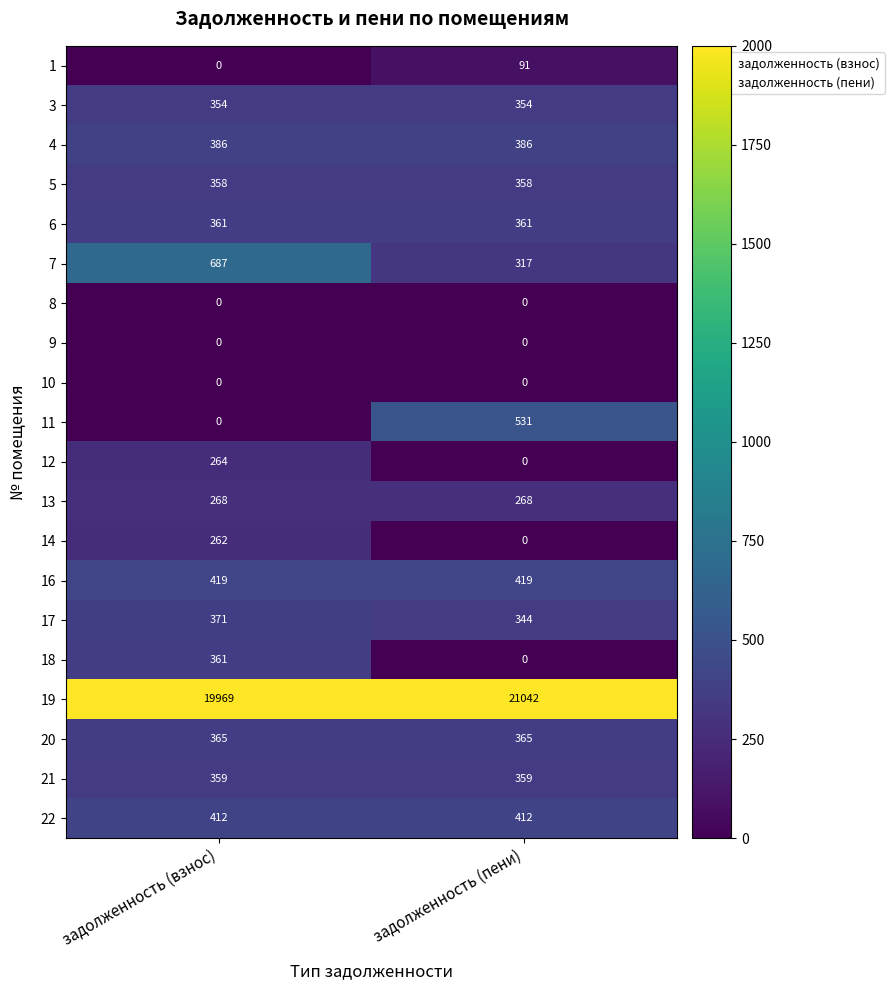

At which category does the chart reach its peak across all series?

задолженность (пени)